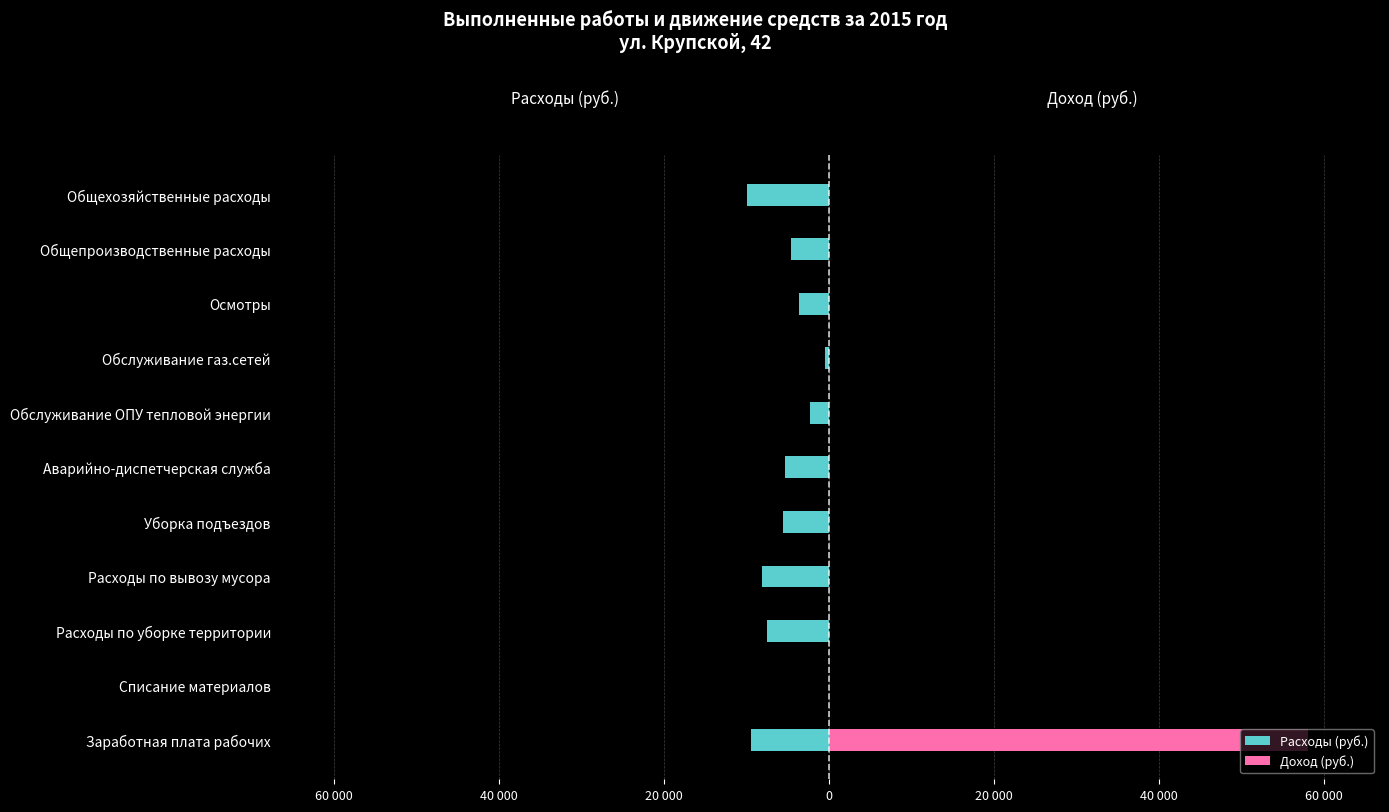

What is the difference between the second highest and minimum values in the Расходы (руб.) series?

9524.9